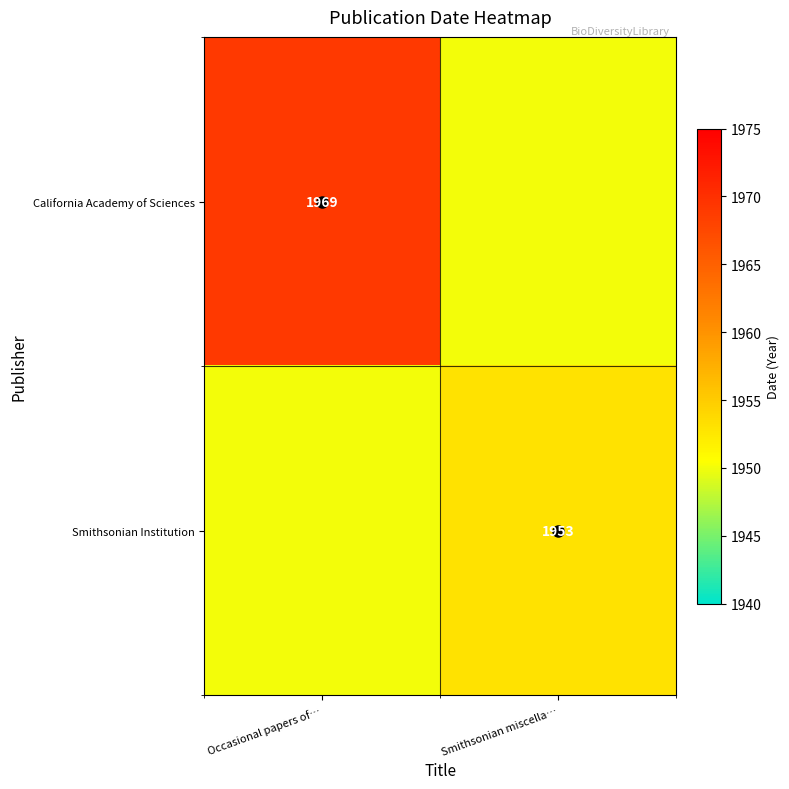

Rank the series by their maximum value, from highest to lowest.

California Academy of Sciences, Smithsonian Institution